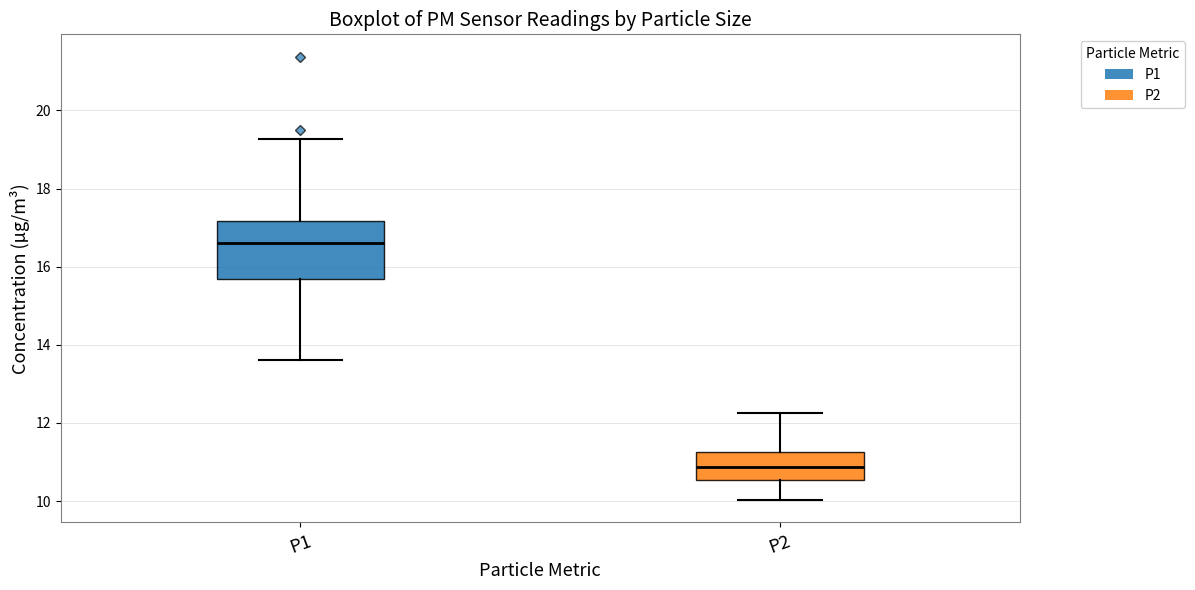

Where is the upper edge of the box for P1 on the y-axis? The values are not printed on the chart, so give them approximately, as read against the axis.

17.2